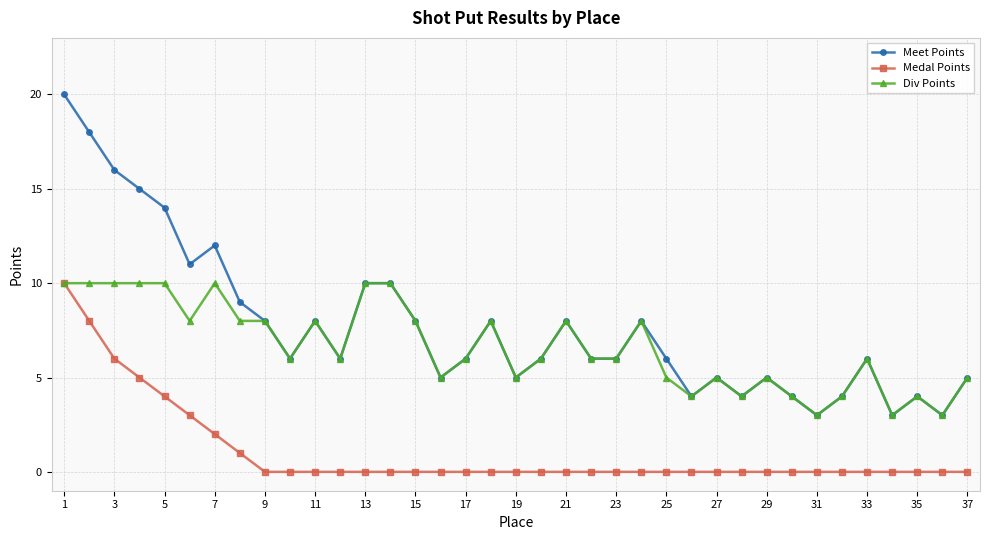

List the series in order of their overall mean, highest first.

Meet Points, Div Points, Medal Points